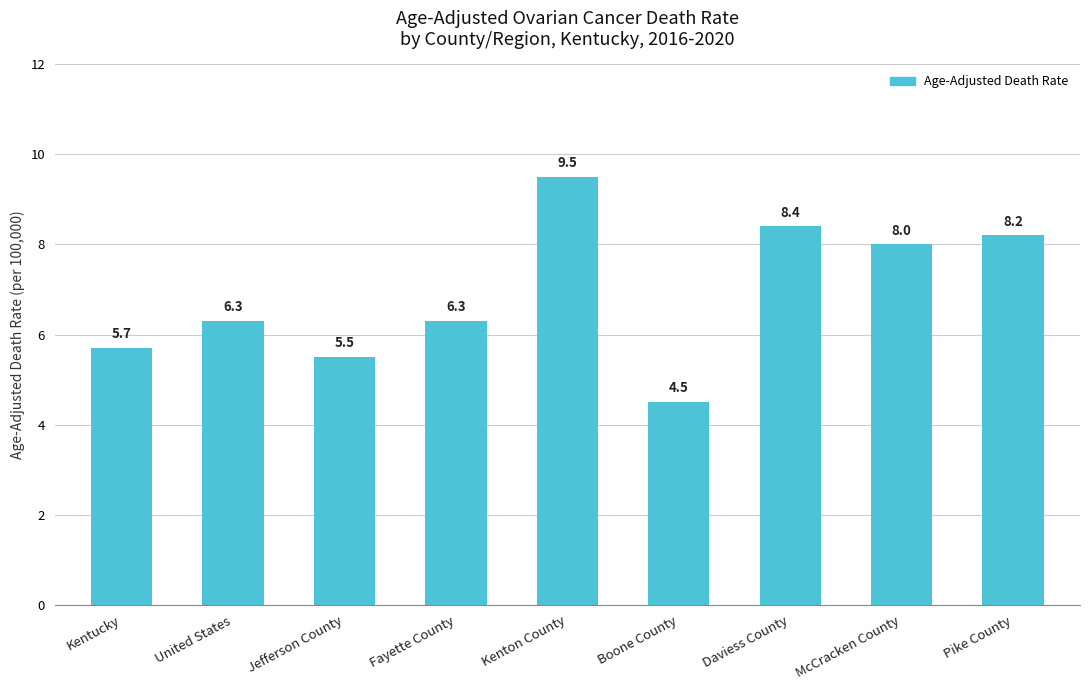

How many bars are there in total?

9